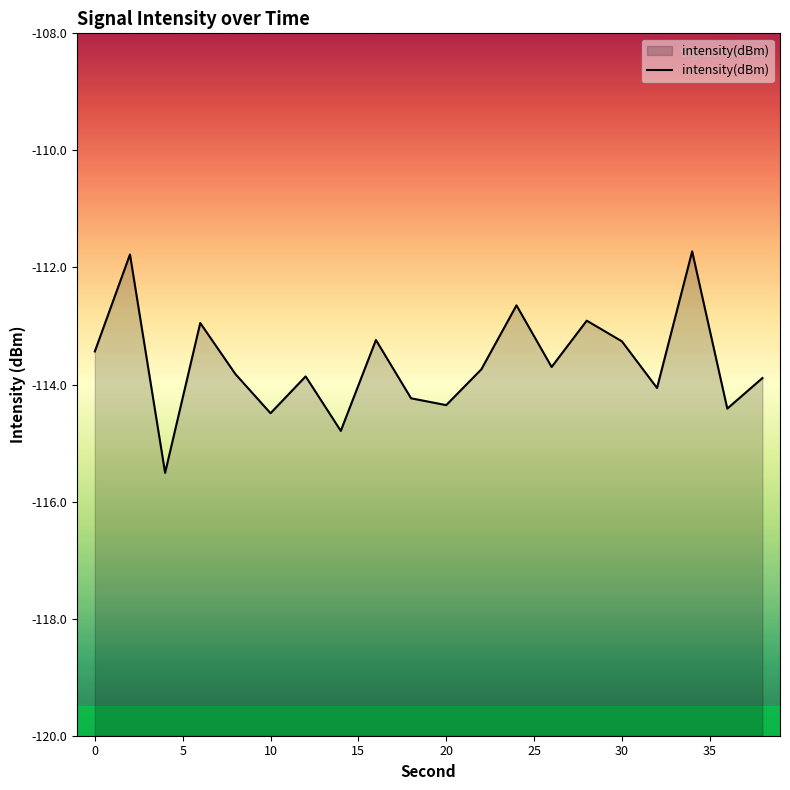

What is the difference between the maximum and minimum values?

3.8